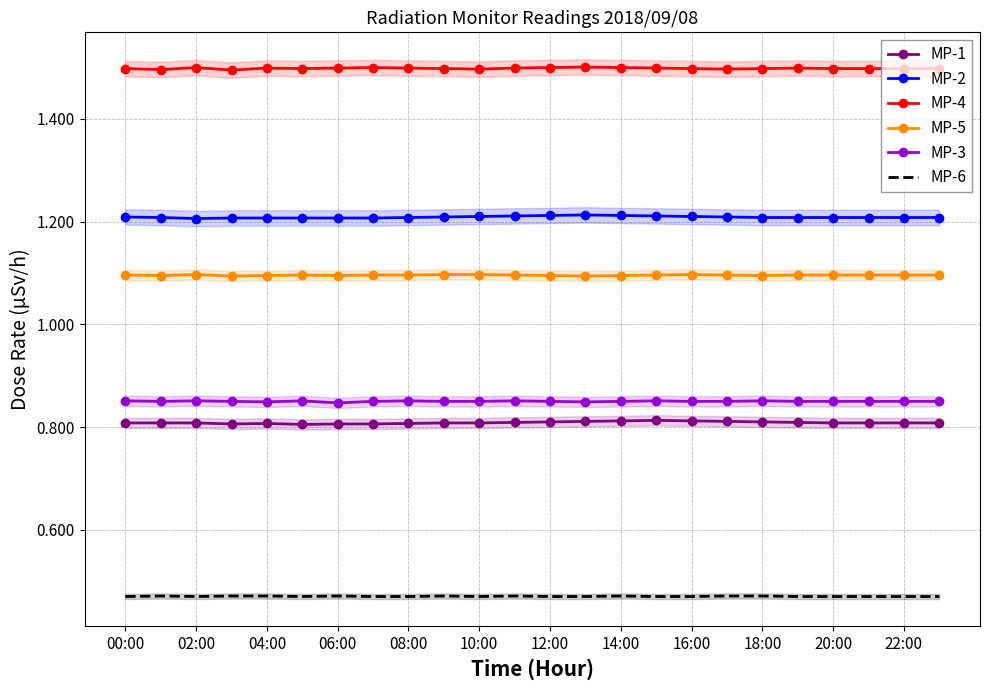

In MP-6, how many points are higher than both neighbors (excluding endpoints)?

5